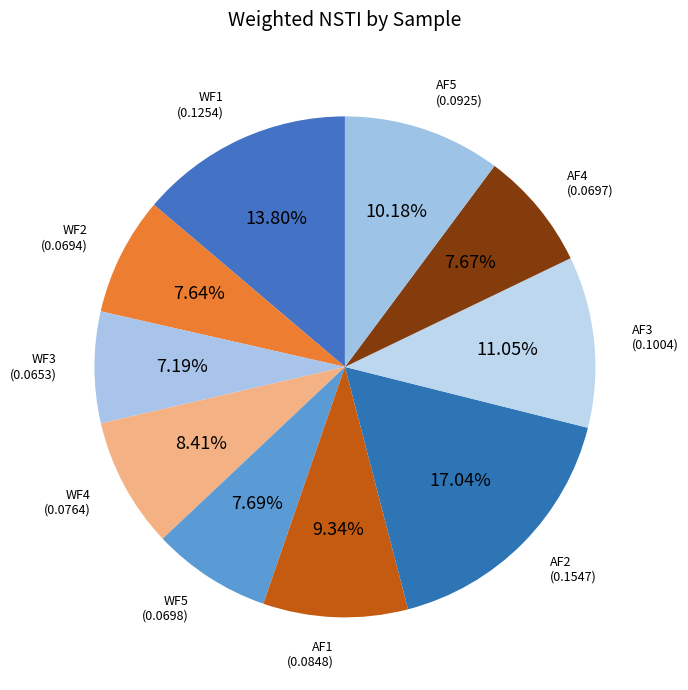

Which category has the biggest portion of the pie?

AF2